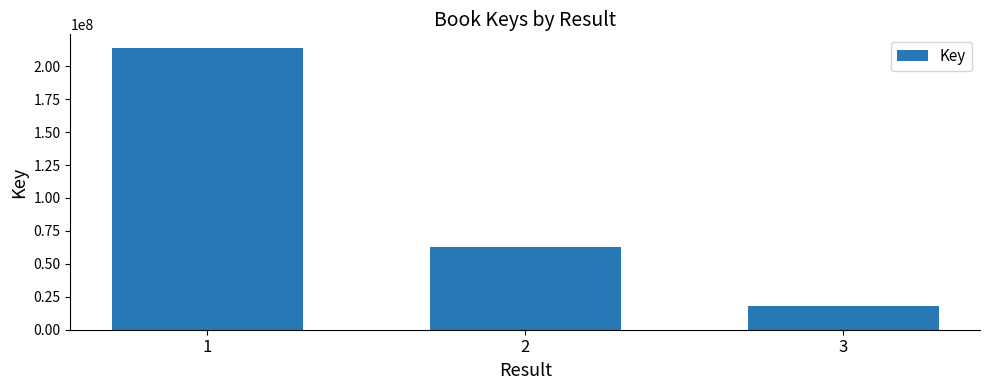

What is the value of the 3rd bar from the left?

17669489